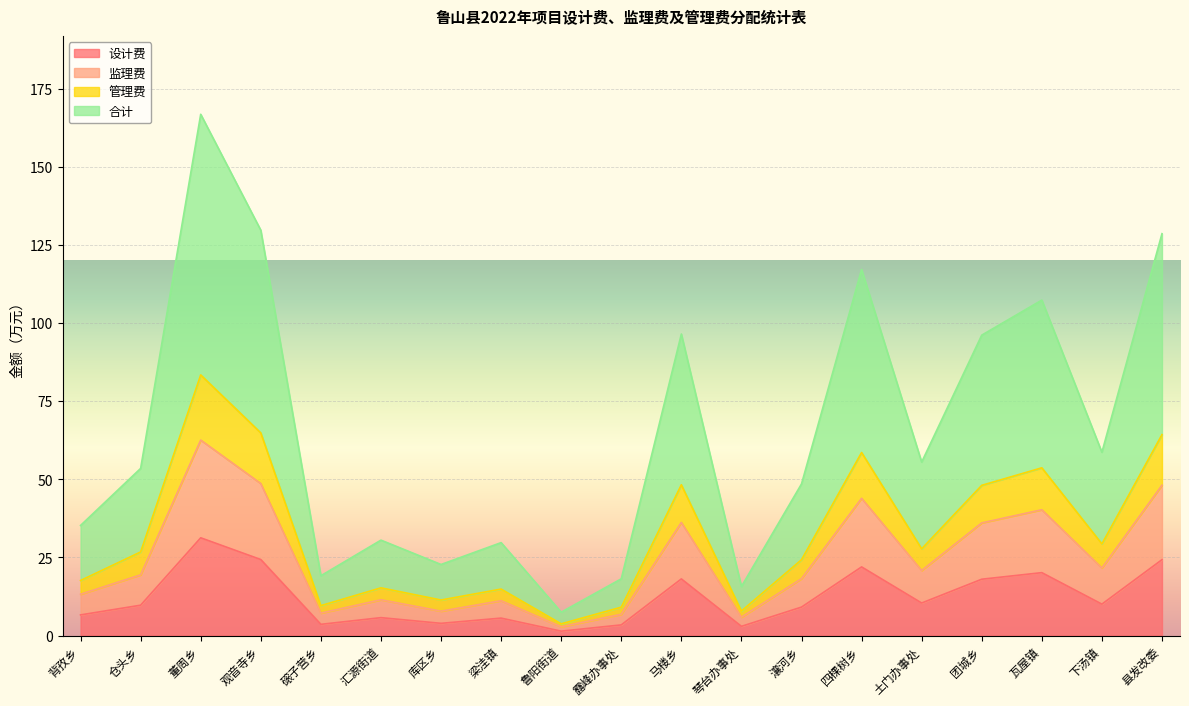

What is the highest value of the 监理费 series?

62.5